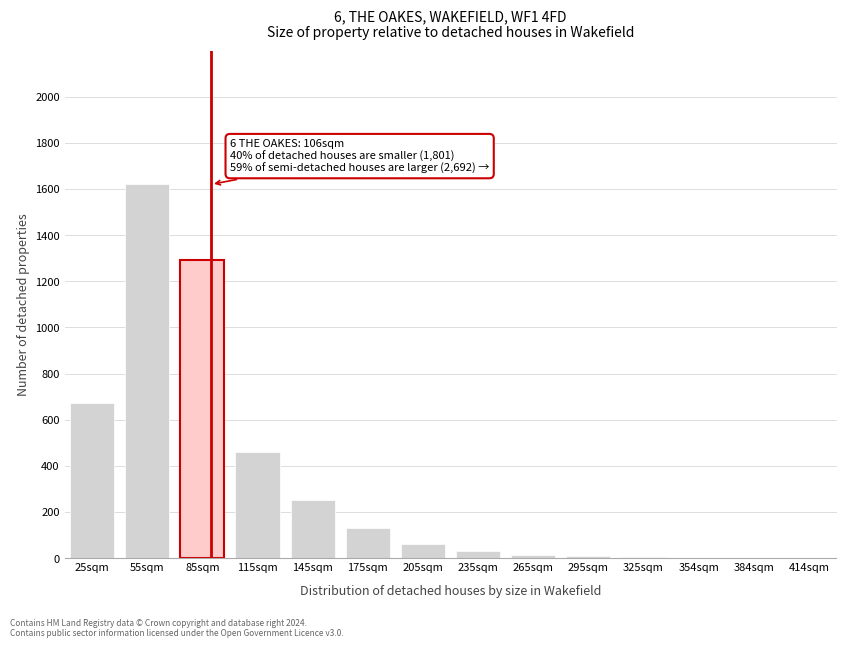

What is the sum of all values?

4543